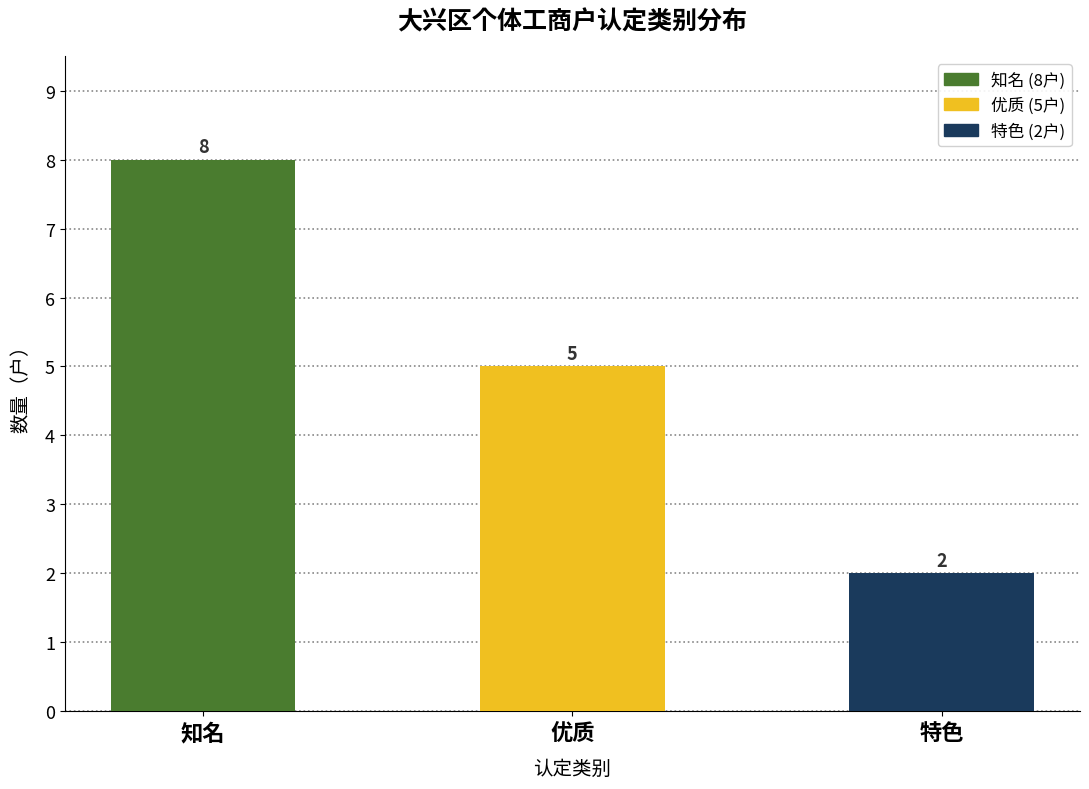

Count the number of categories in the chart.

3